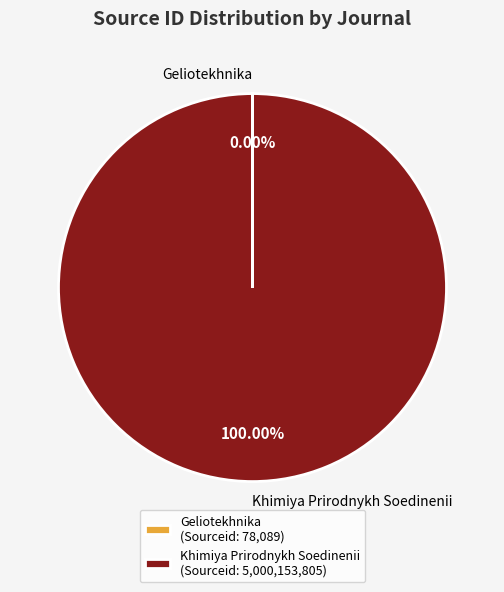

Which category has the biggest portion of the pie?

Khimiya Prirodnykh Soedinenii